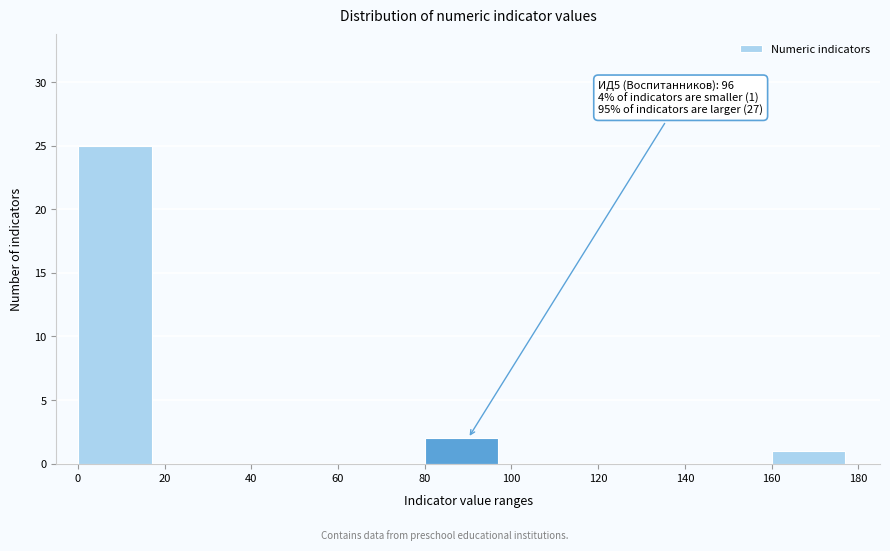

Which range on the x-axis has the tallest bar?

0 to 20